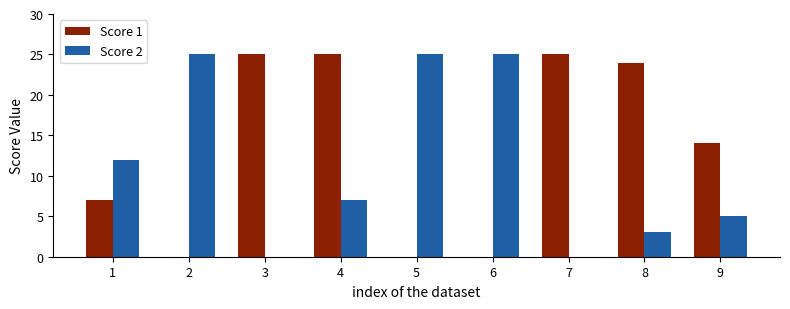

What is the approximate value of Score 2 at 5?

25